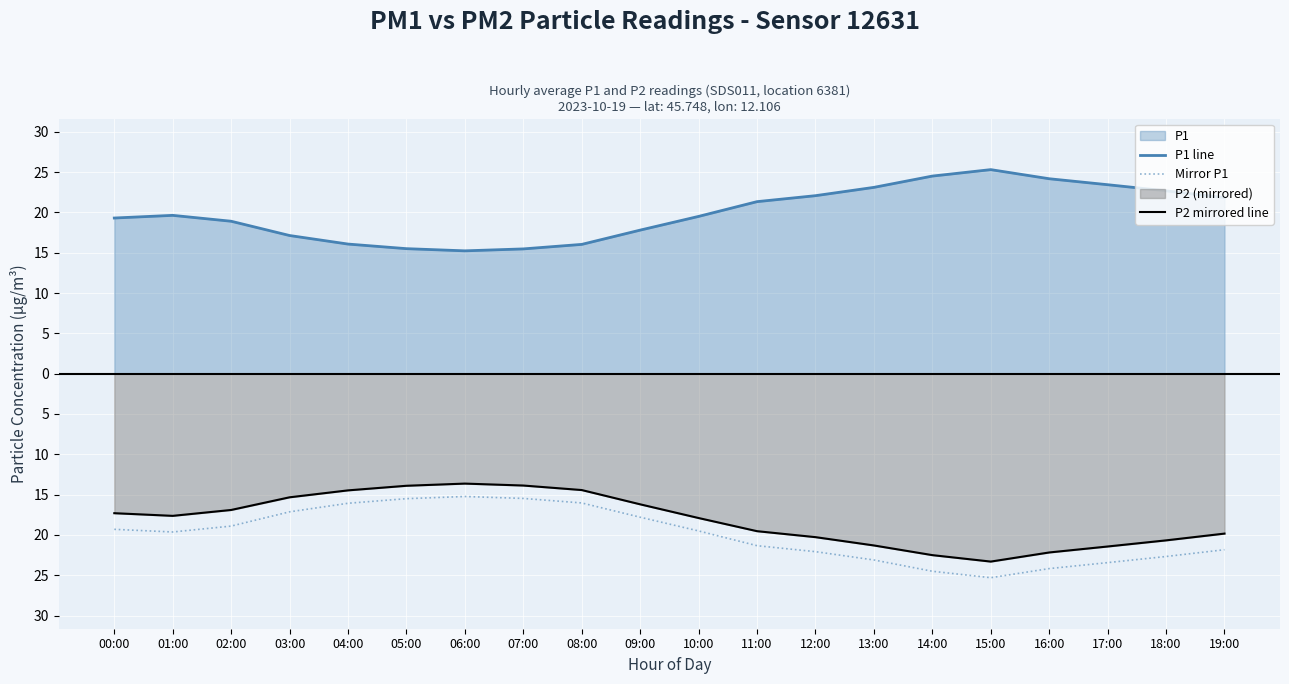

What is the value of the P1 line point at the 1st from the left?

19.3